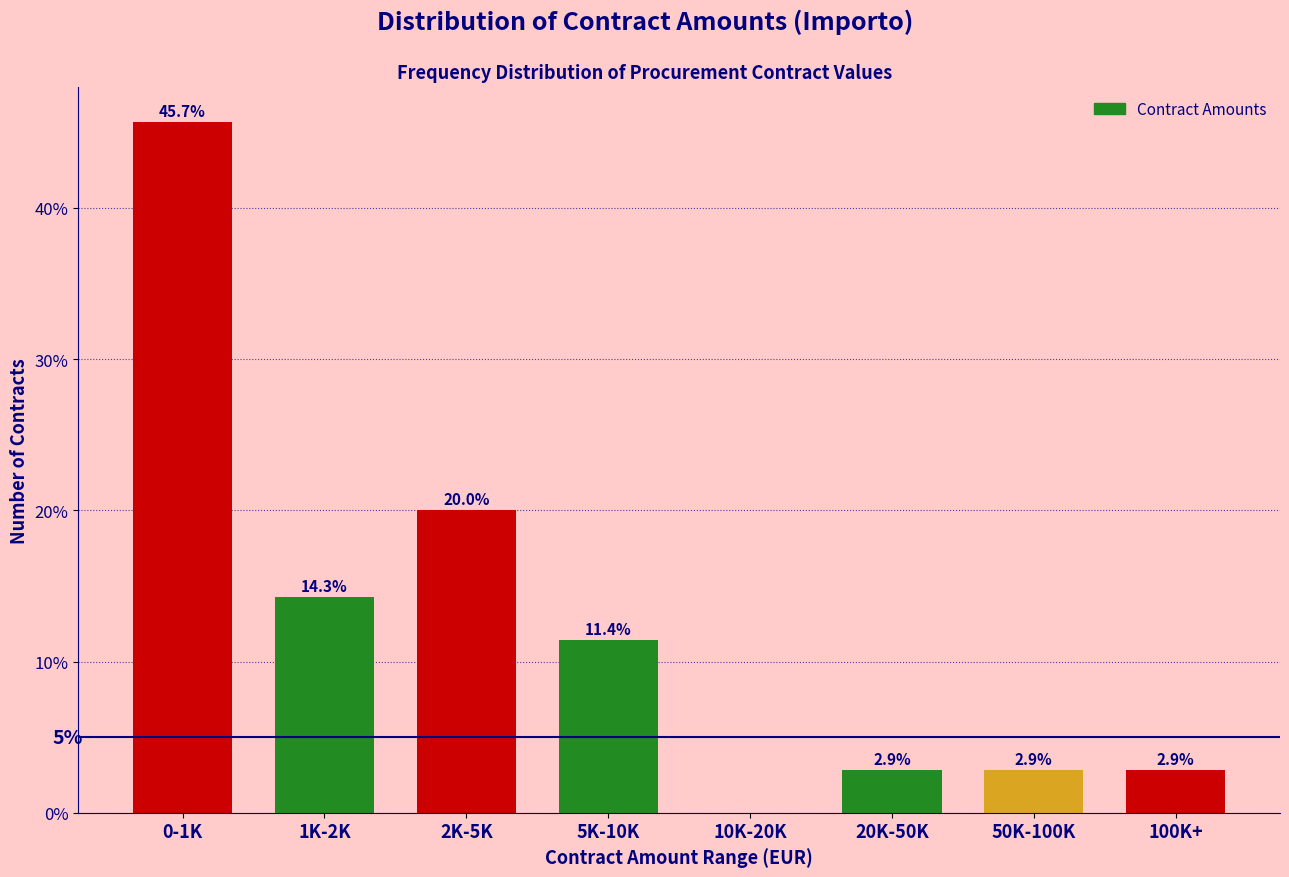

Reading left to right, list all the values displayed in this chart.

0-1K=45.7	1K-2K=14.3	2K-5K=20.0	5K-10K=11.4	10K-20K=0.0	20K-50K=2.9	50K-100K=2.9	100K+=2.9